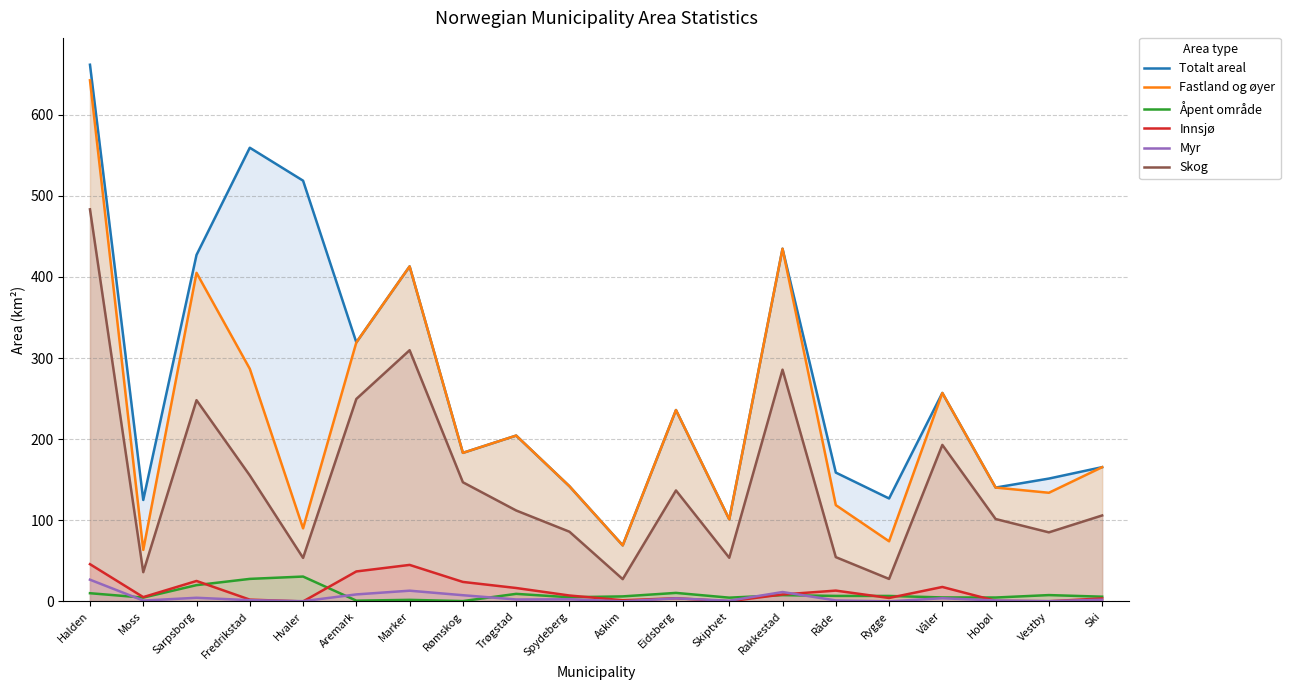

Reading left to right, extract all data points from this chart.

Totalt areal: 661.4	125.1	427.1	559.1	518.6	319.3	412.9	183.1	204.4	142.0	69.2	235.9	101.2	434.7	158.9	127.0	257.0	140.4	151.5	165.5
Fastland og øyer: 642.2	63.6	405.0	286.7	90.1	319.3	412.9	183.1	204.4	142.0	69.2	235.9	101.2	434.7	118.8	74.2	257.0	140.4	134.0	165.5
Åpent område: 10.2	4.8	20.2	27.9	30.7	1.0	2.0	0.5	9.4	5.2	6.3	10.6	4.7	7.8	6.9	6.8	5.0	4.9	7.9	5.9
Innsjø: 46.0	5.4	25.3	2.3	0.1	37.0	45.1	24.1	16.6	7.4	1.5	4.0	0.3	8.6	13.4	4.3	17.9	0.8	0.3	3.8
Myr: 26.9	1.1	4.6	1.6	0.4	8.7	13.3	7.7	2.5	2.7	0.2	3.9	1.0	11.7	1.3	0.1	4.0	1.3	0.5	2.2
Skog: 483.2	36.1	248.1	155.3	53.7	249.6	309.6	146.9	112.1	86.0	27.5	136.8	53.9	285.6	54.7	27.8	192.9	101.6	85.2	106.0